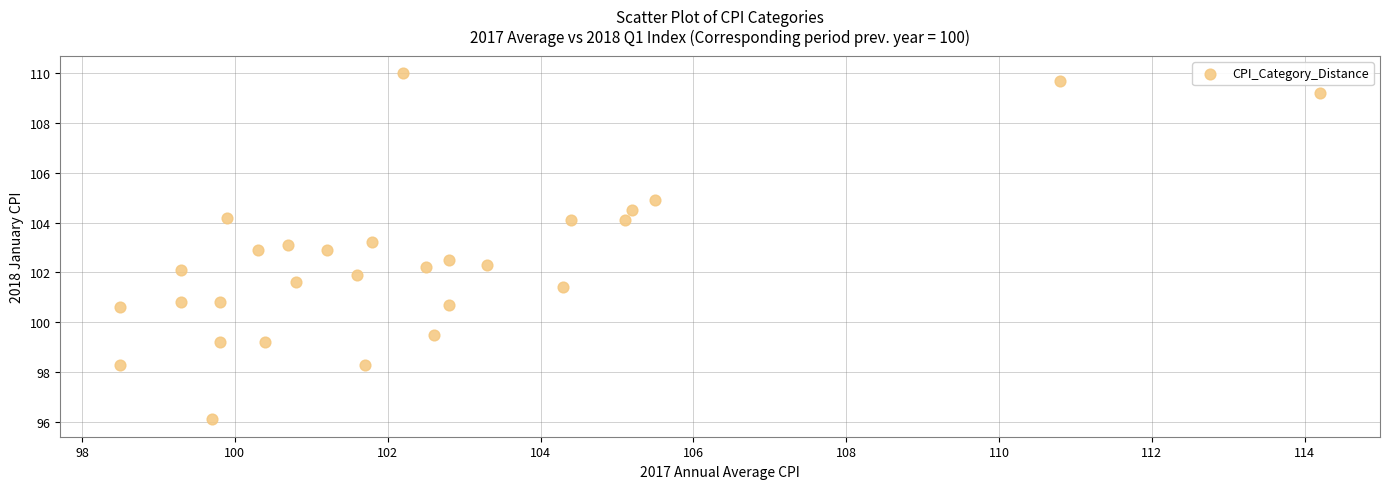

What is the range of X values (max minus min)?

15.7